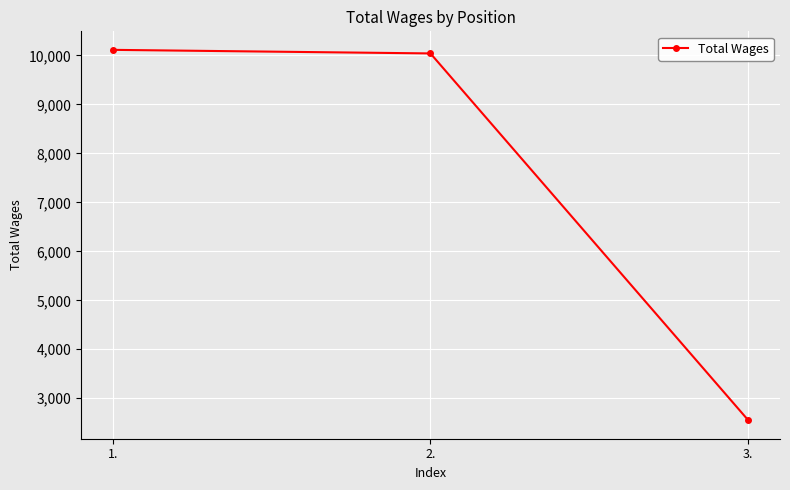

What is the difference between the values at 3. and 1.?

7562